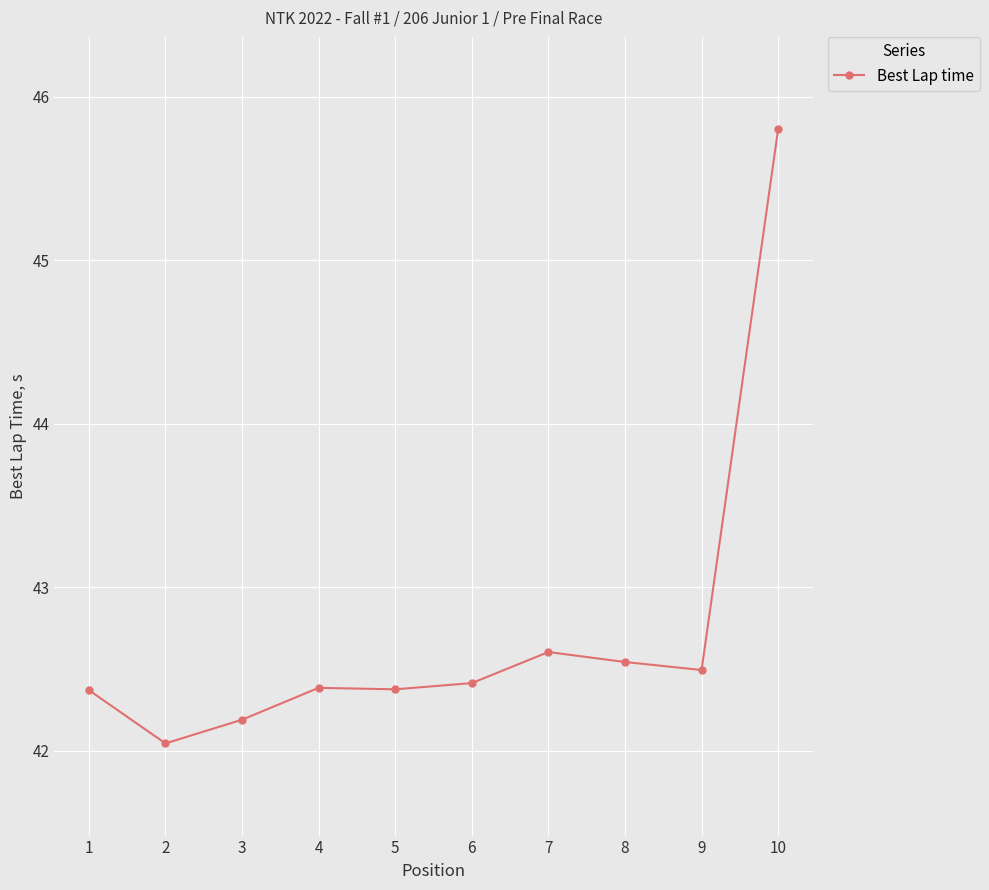

What is the ratio of the value at 7 to the value at 2?

1.0